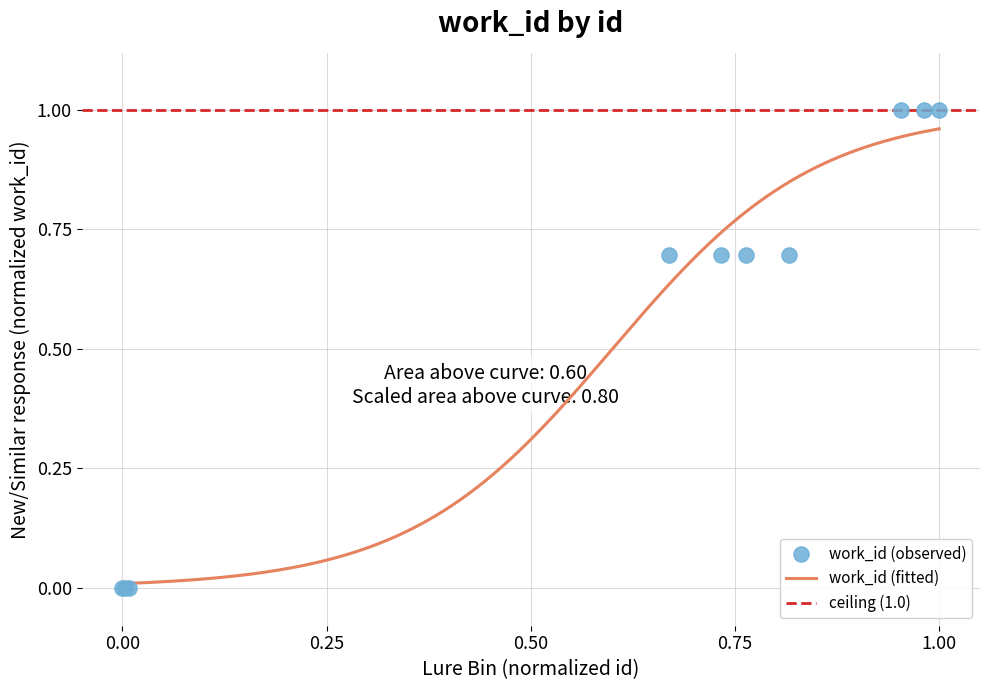

What is the change in value from 14908 to 15216?

+0.7